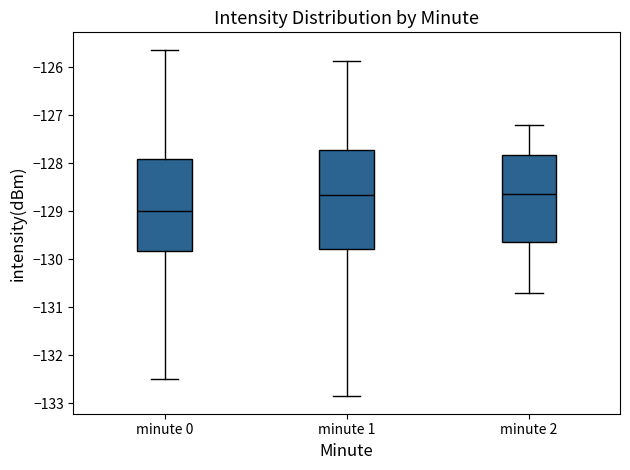

Reading left to right, transcribe this box plot: for each box, give where its median line is, the range the box spans, and where its two whiskers end, as read against the y-axis. The values are not printed on the chart, so give them approximately, as read against the axis.

minute 0: median -129.0, box -129.8 to -127.9, whiskers -132.5 to -125.6
minute 1: median -128.7, box -129.8 to -127.7, whiskers -132.9 to -125.9
minute 2: median -128.6, box -129.6 to -127.8, whiskers -130.7 to -127.2